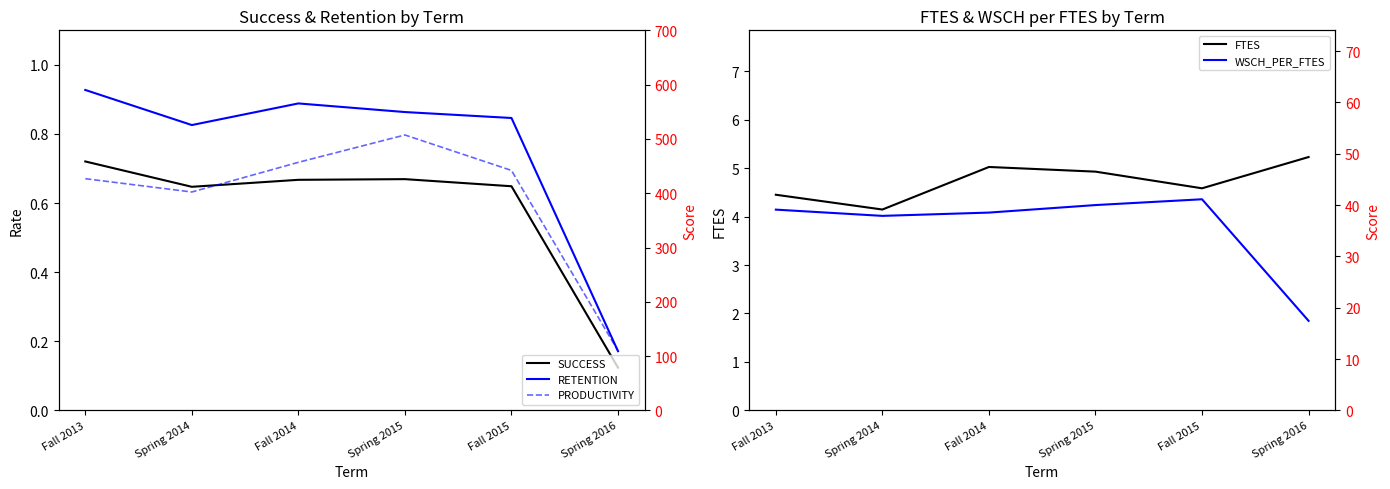

The PRODUCTIVITY series shows 456.9 at Fall 2014. True or false?

True